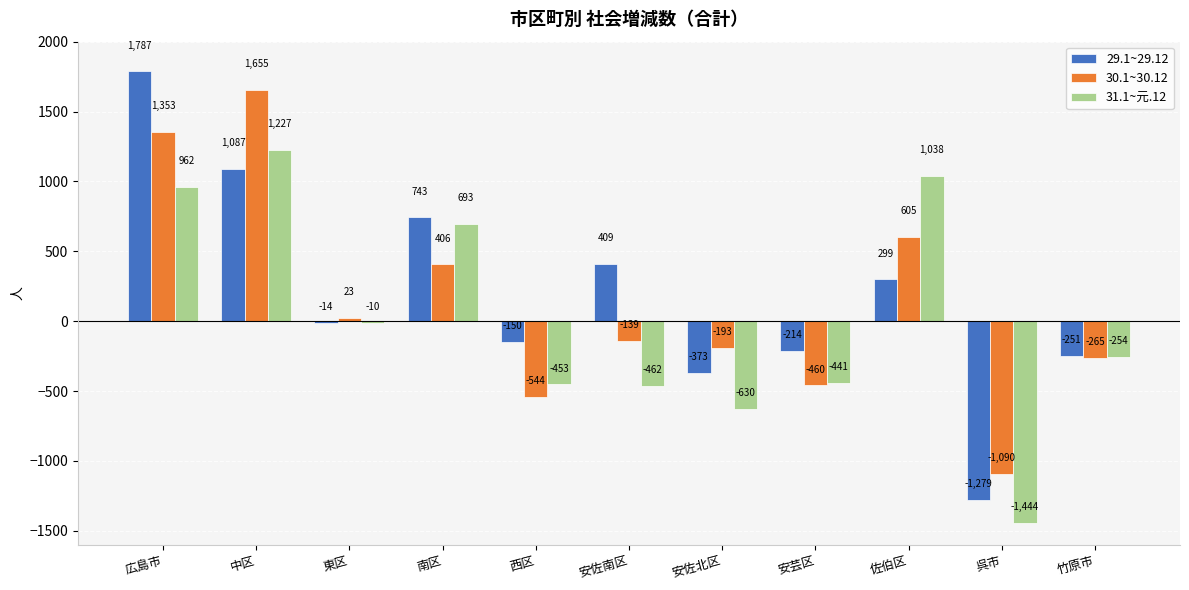

Reading left to right, transcribe all the data shown in this chart.

29.1~29.12: 広島市=1787	中区=1087	東区=-14	南区=743	西区=-150	安佐南区=409	安佐北区=-373	安芸区=-214	佐伯区=299	呉市=-1279	竹原市=-251
30.1~30.12: 広島市=1353	中区=1655	東区=23	南区=406	西区=-544	安佐南区=-139	安佐北区=-193	安芸区=-460	佐伯区=605	呉市=-1090	竹原市=-265
31.1~元.12: 広島市=962	中区=1227	東区=-10	南区=693	西区=-453	安佐南区=-462	安佐北区=-630	安芸区=-441	佐伯区=1038	呉市=-1444	竹原市=-254